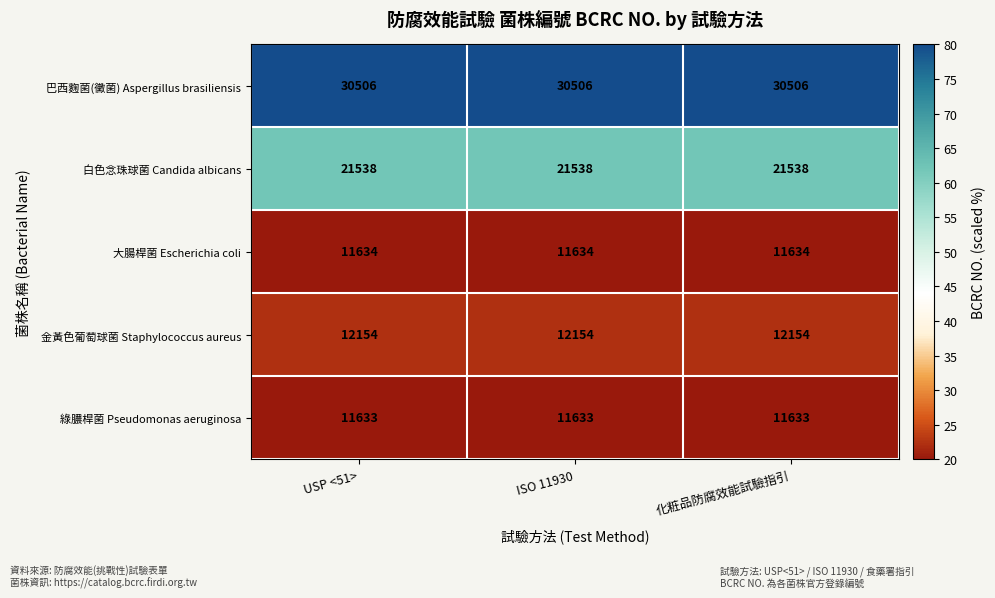

How many categories are shown in the chart?

3